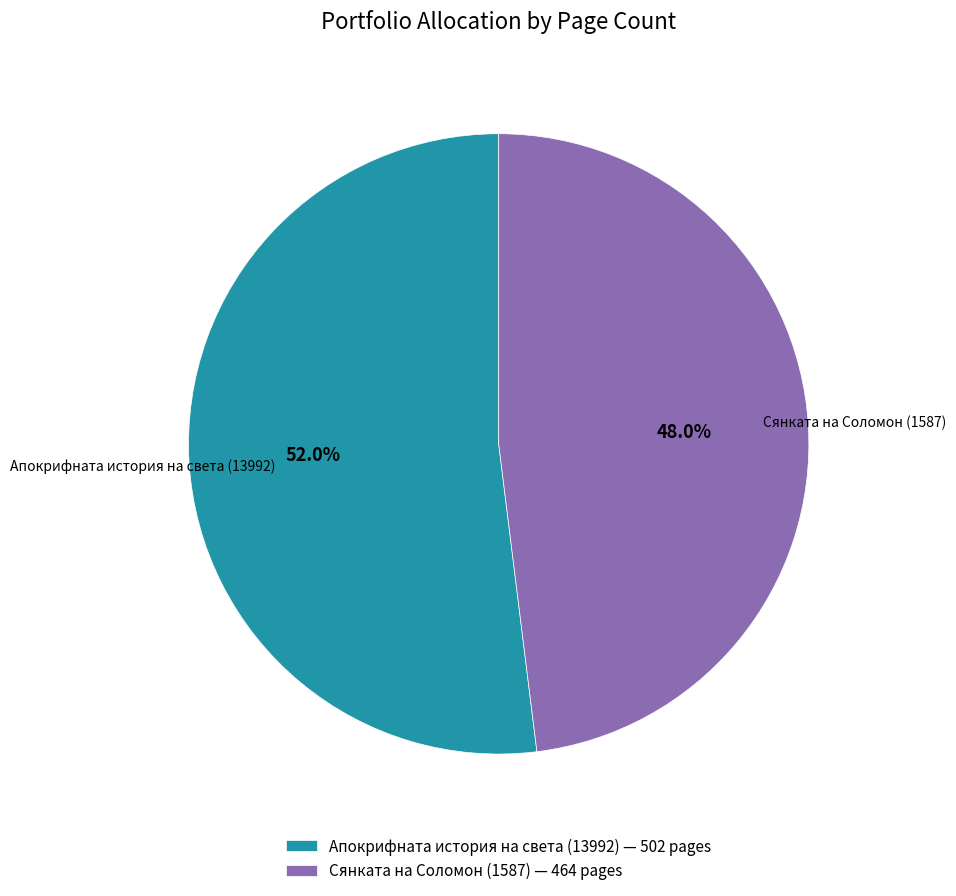

To the nearest percent, what is the combined percentage of Апокрифната история на света (13992) and Сянката на Соломон (1587)?

100%